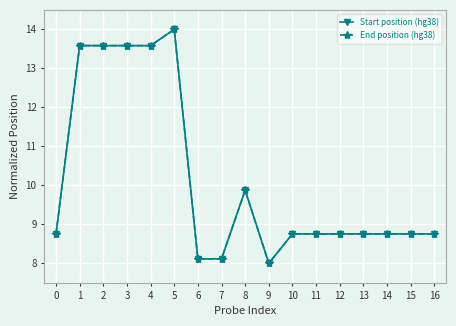

Does the chart have visible grid lines?

Yes